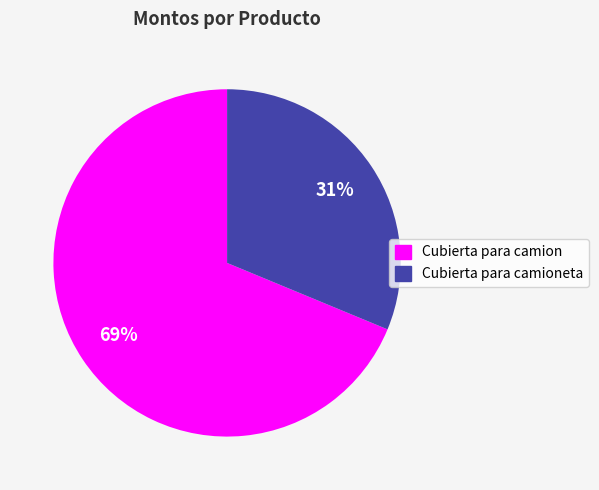

To the nearest percent, what is the average slice percentage?

50%